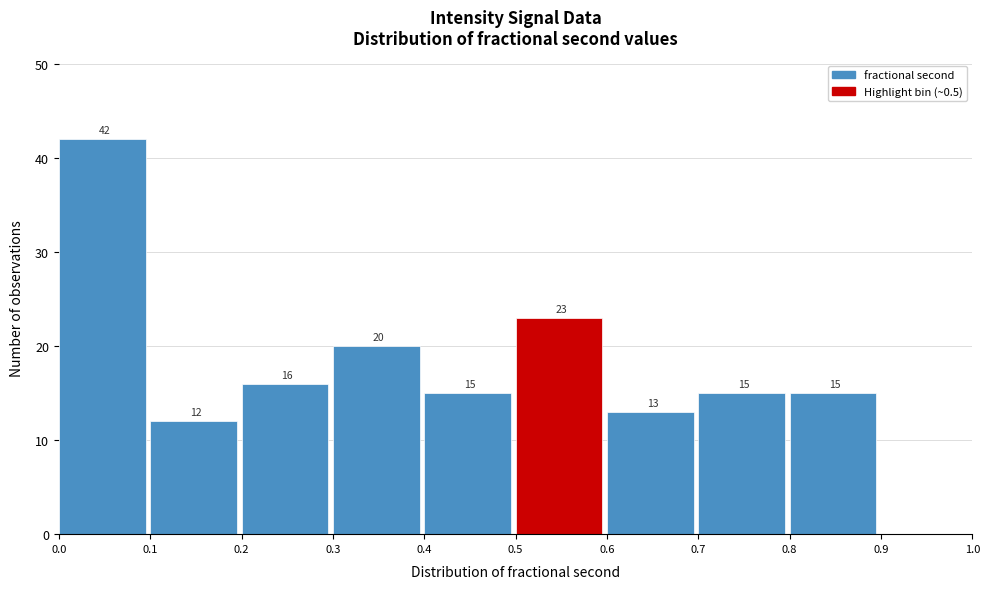

Over which range of the x-axis is the bar tallest?

0.0 to 0.1